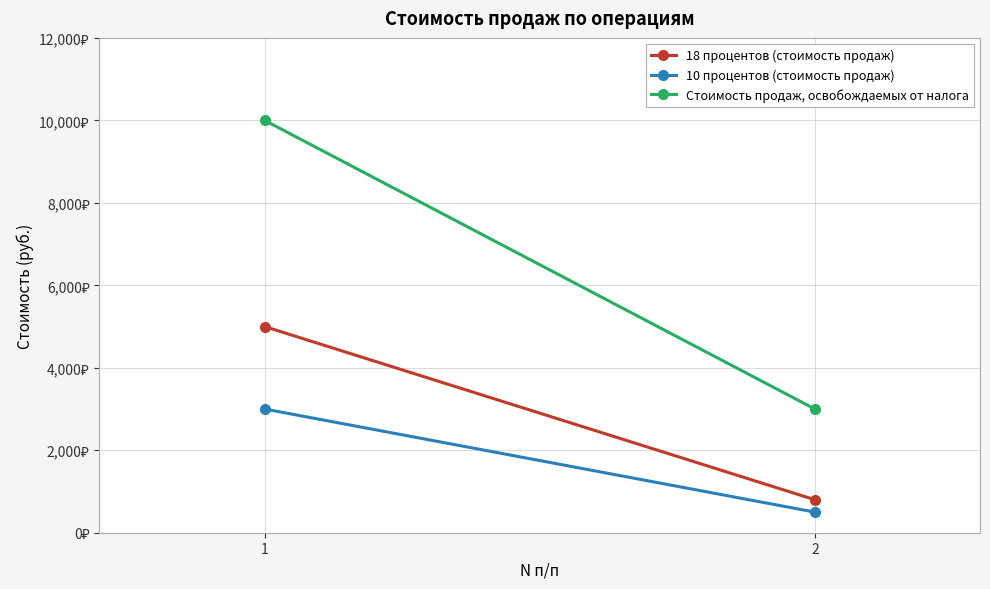

The 10 процентов (стоимость продаж) series shows 711 at 2. True or false?

False